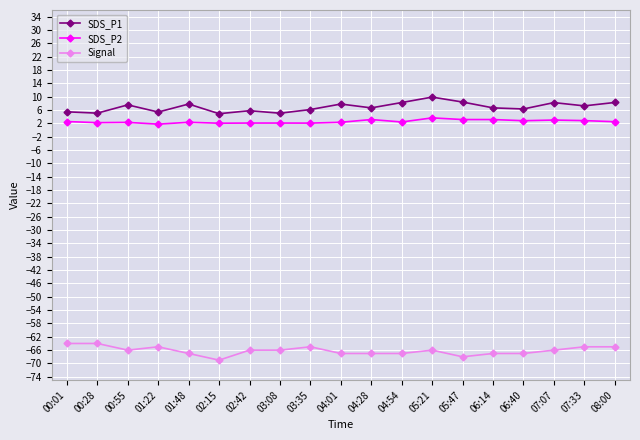

What is the difference between the highest and lowest values at 08:00?

73.3